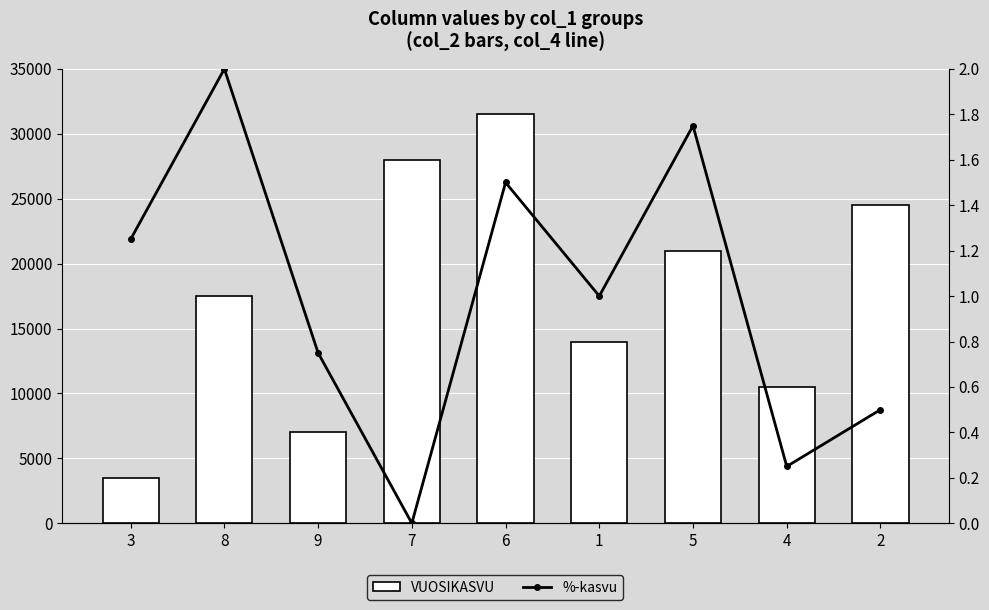

Reading left to right, list all the values displayed in this chart.

VUOSIKASVU: 3500.0	17500.0	7000.0	28000.0	31500.0	14000.0	21000.0	10500.0	24500.0
%-kasvu: 1.2	2.0	0.8	0.0	1.5	1.0	1.8	0.2	0.5